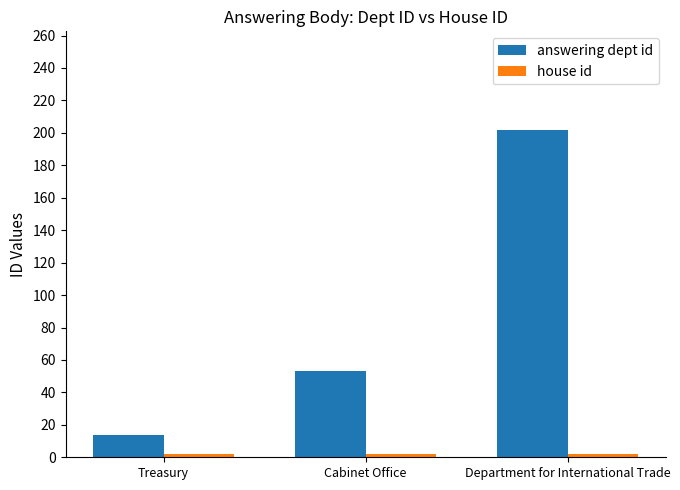

What position from the right is Cabinet Office?

2